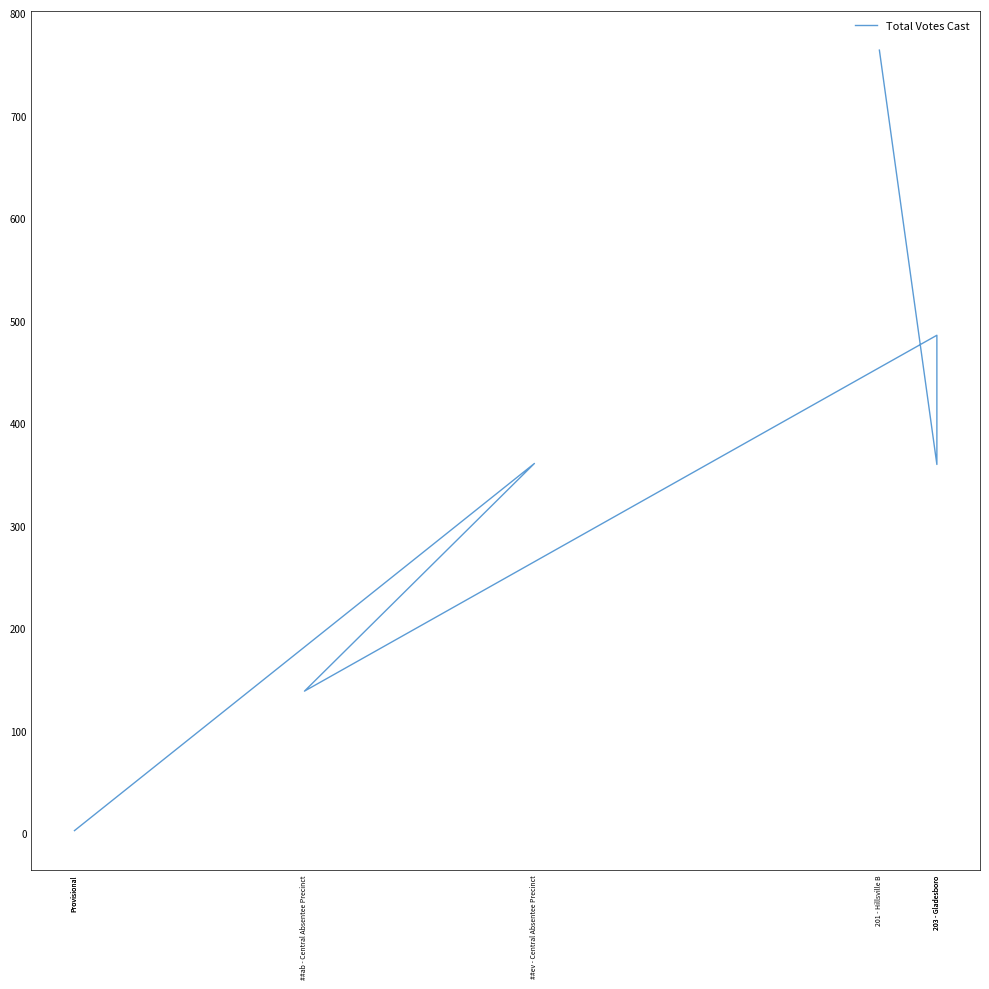

What is the label of the 7th point from the right?

201 - Hillsville B